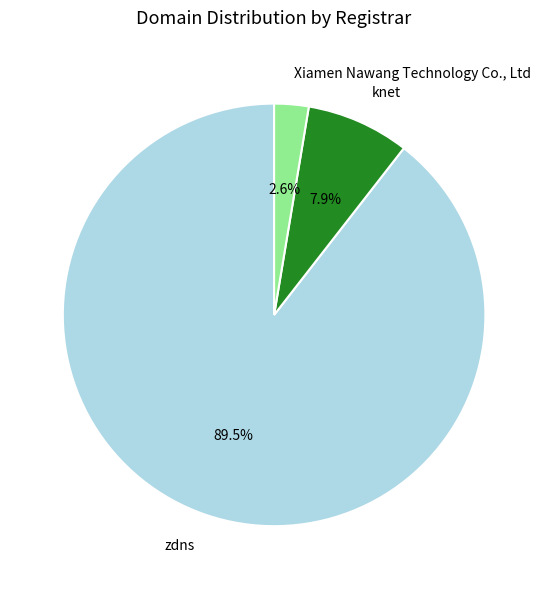

Which category accounts for the majority?

zdns